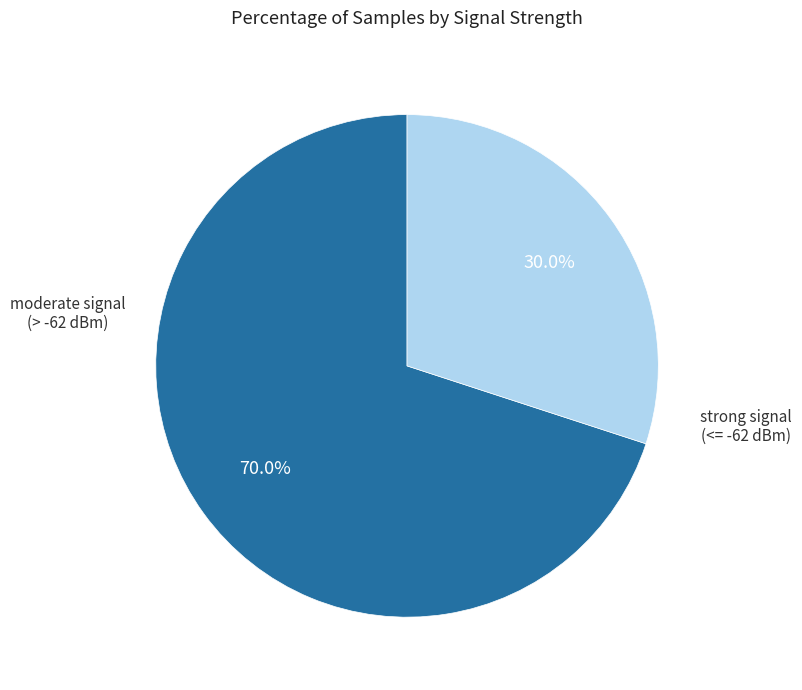

Is there a majority slice in this chart?

Yes